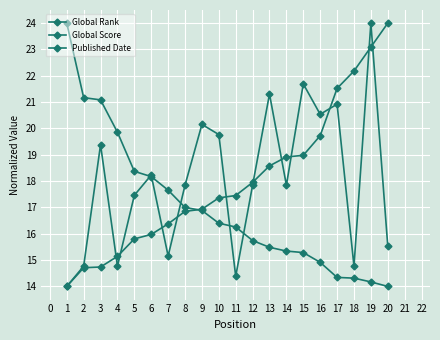

At 9, list the series in order from smallest to largest.

Global Score, Global Rank, Published Date